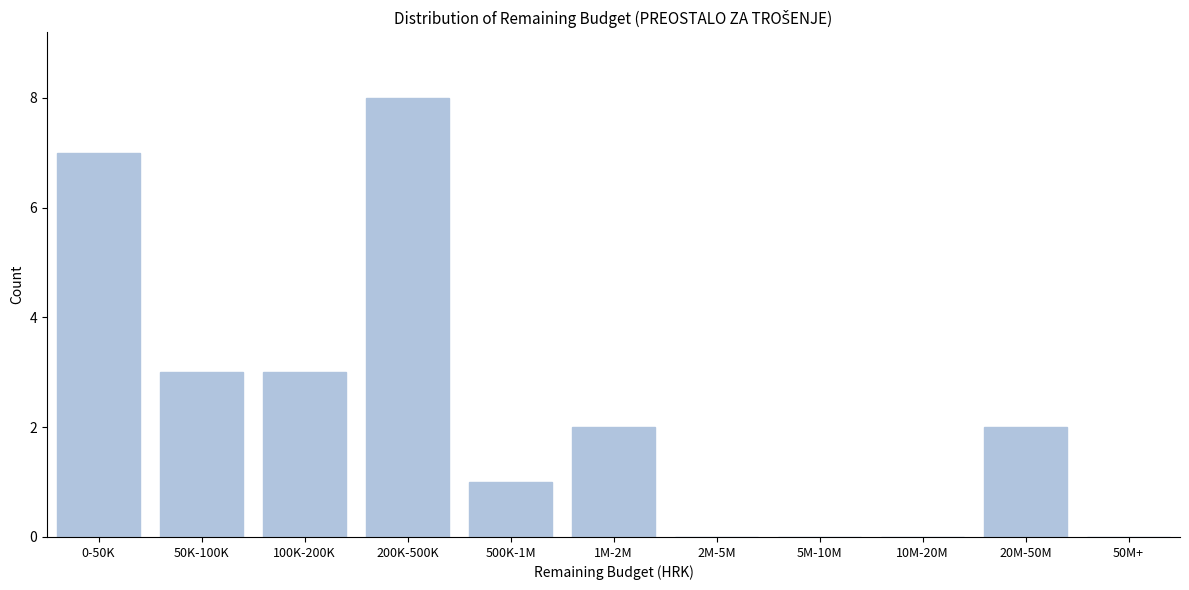

Reading left to right, transcribe all the data shown in this chart.

0-50K=7	50K-100K=3	100K-200K=3	200K-500K=8	500K-1M=1	1M-2M=2	2M-5M=0	5M-10M=0	10M-20M=0	20M-50M=2	50M+=0